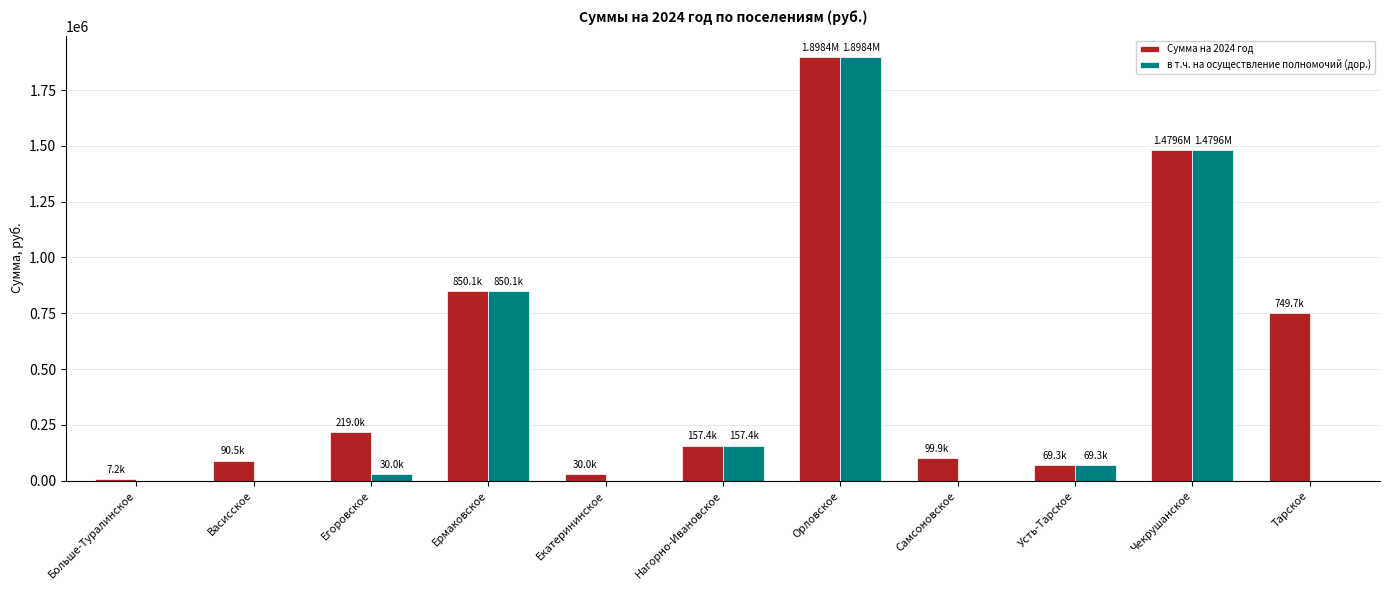

Reading left to right, transcribe all the data shown in this chart.

Сумма на 2024 год: 7200.0	90480.0	219000.0	850136.5	30000.0	157400.0	1898444.4	99892.0	69300.0	1479600.0	749748.0
в т.ч. на осуществление полномочий (дор.): 0.0	0.0	30000.0	850136.5	0.0	157400.0	1898444.4	0.0	69300.0	1479600.0	0.0